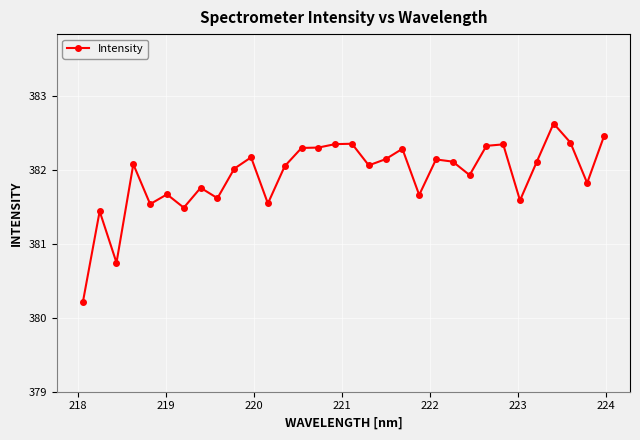

What is the maximum value shown in the chart?

382.6